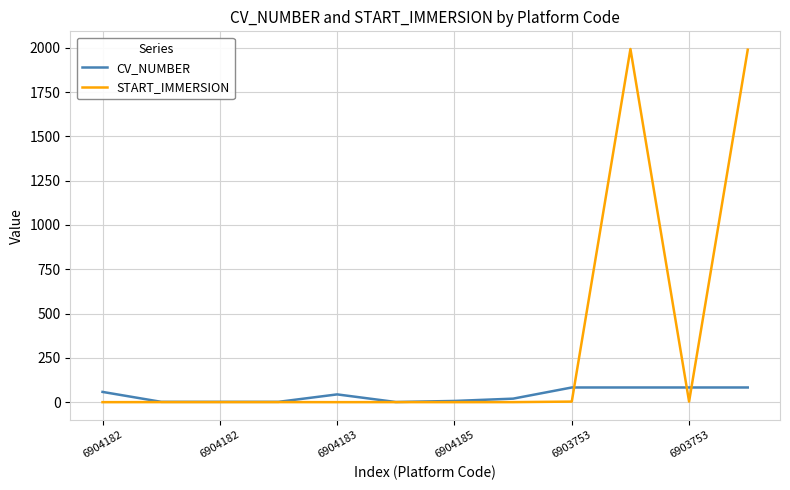

What is the difference between the maximum and minimum values in the CV_NUMBER series?

82.0